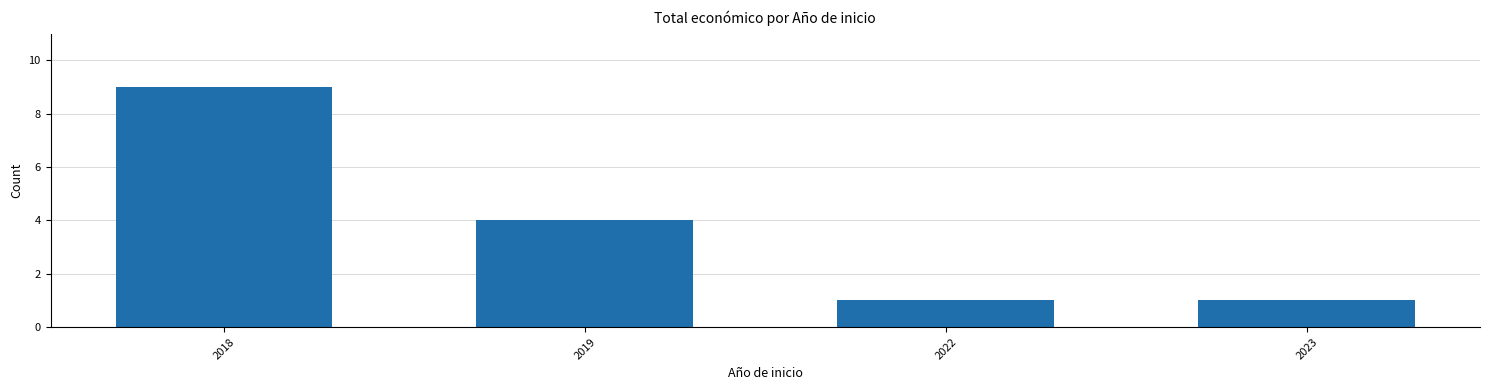

What is the sum of all values?

15